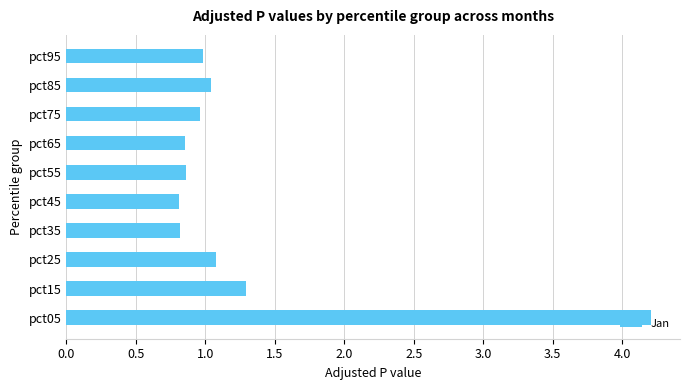

Between pct75 and pct45, which is larger?

pct75